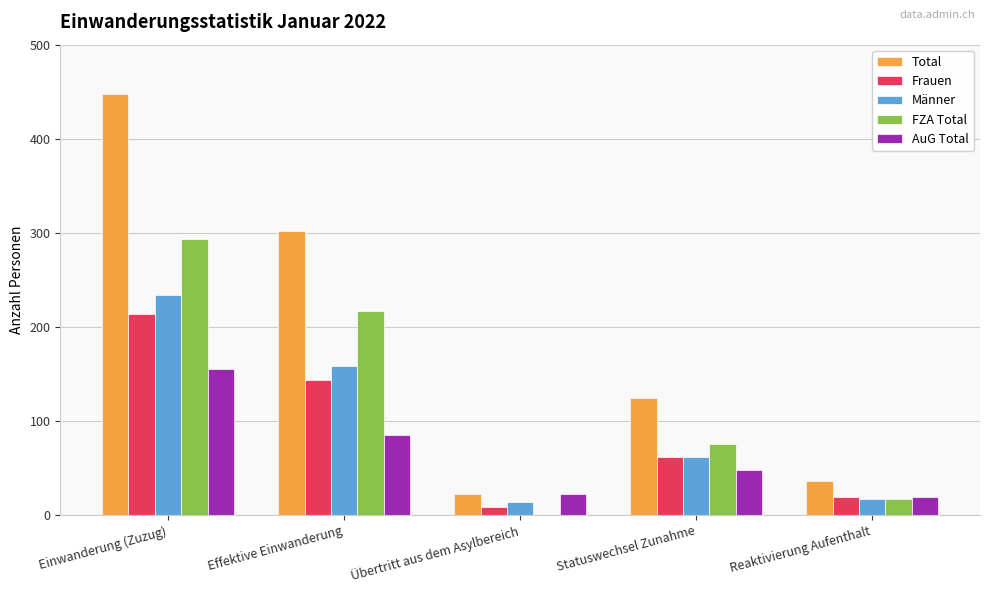

What is the sum of the Männer values at Einwanderung (Zuzug) and Statuswechsel Zunahme?

296